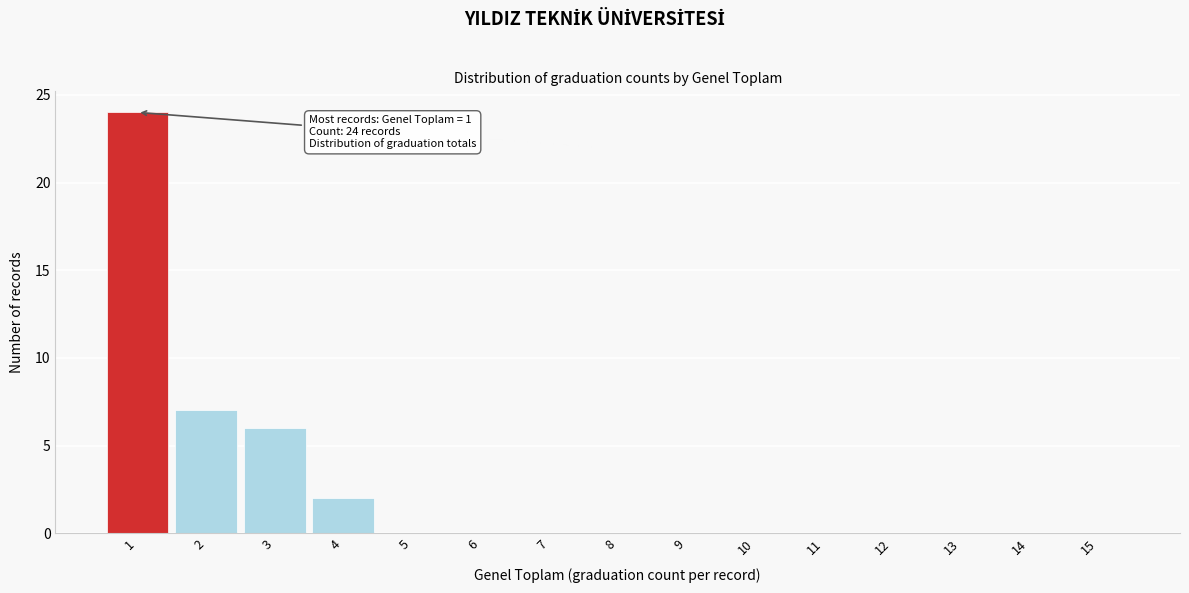

Over which range of the x-axis is the bar tallest?

0.5 to 1.5